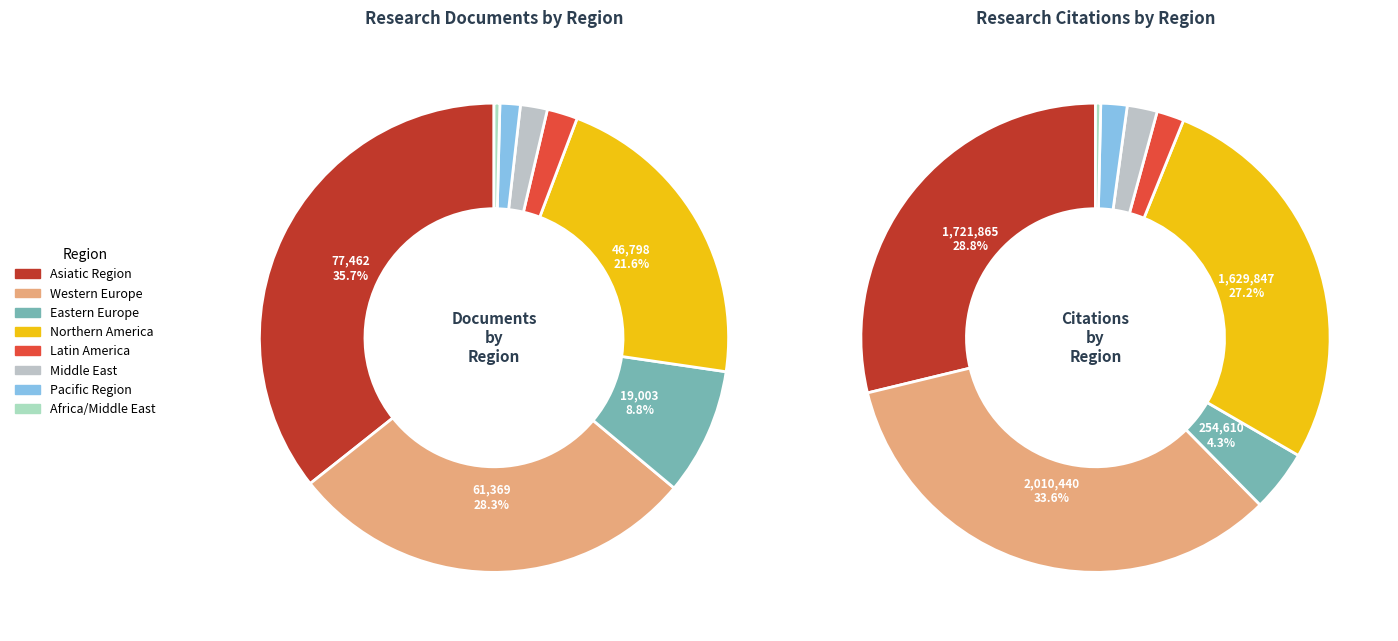

What percentage is NOT represented by 28?

99.4%